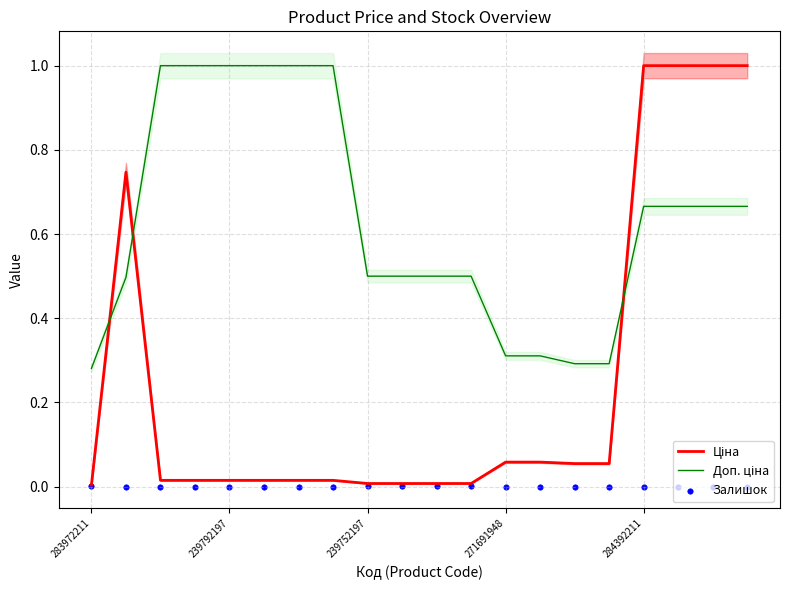

What is the total value across all series at 239752197?

0.5